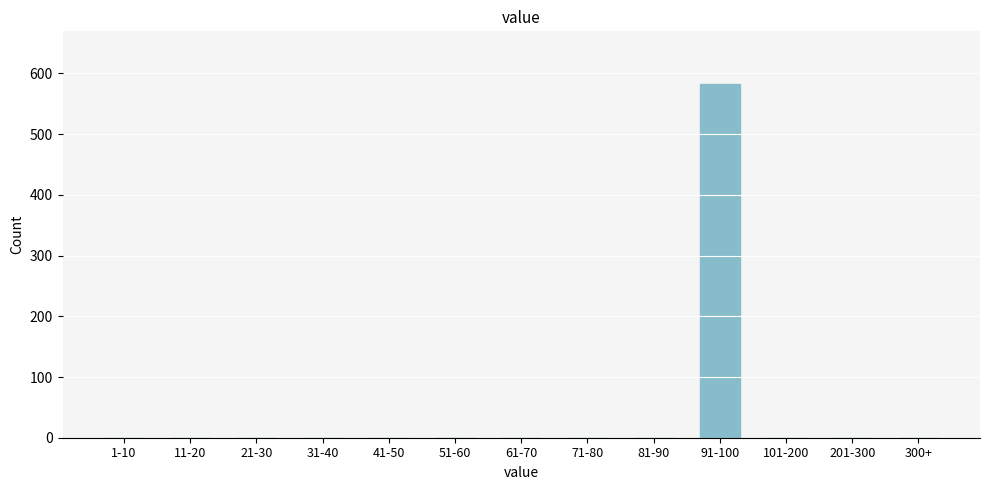

Reading left to right, what are all the values shown in this chart?

1-10=0	11-20=0	21-30=0	31-40=0	41-50=0	51-60=0	61-70=0	71-80=0	81-90=0	91-100=582	101-200=0	201-300=0	300+=0